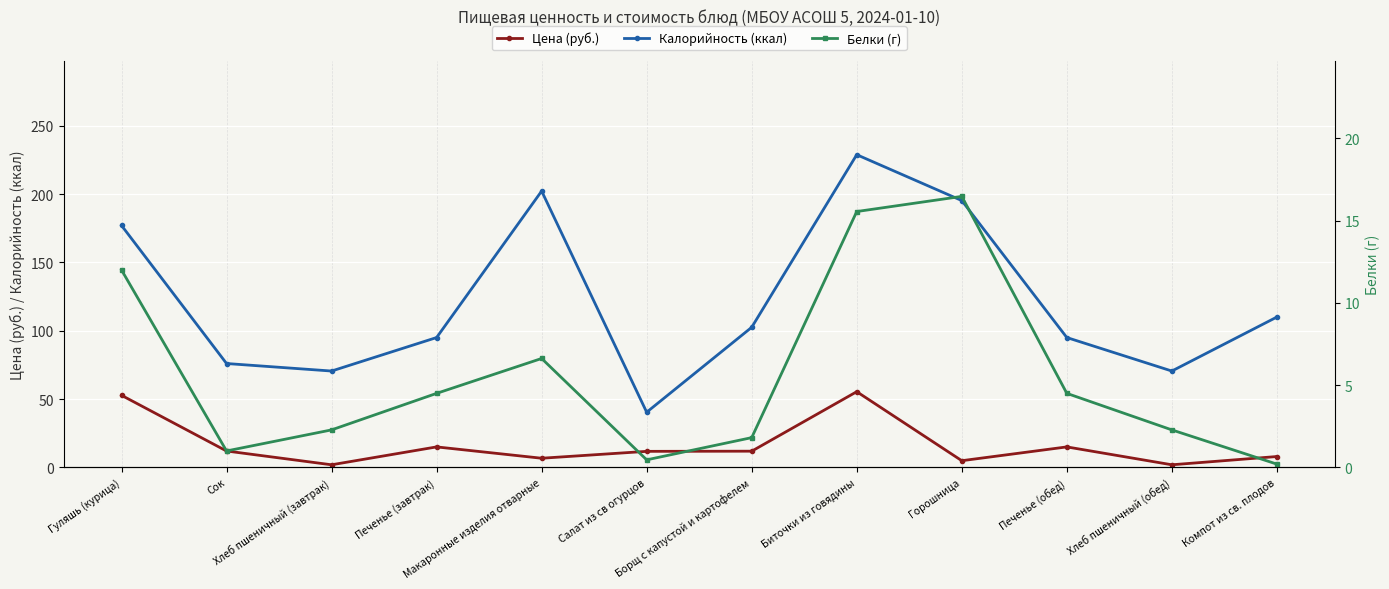

True or false: Калорийность (ккал) has a value of 350.1 at Макаронные изделия отварные.

False